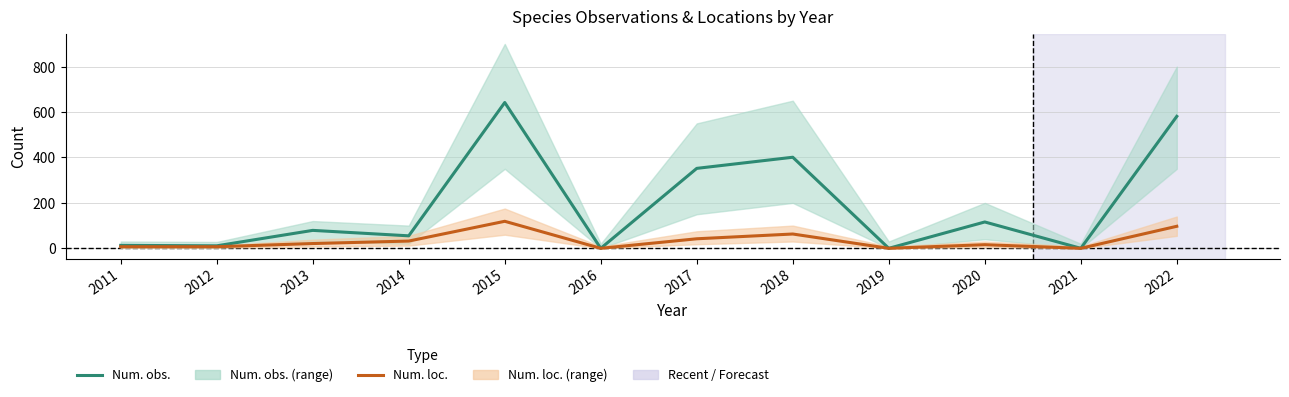

What is the sum of all Num. obs. values?

2250